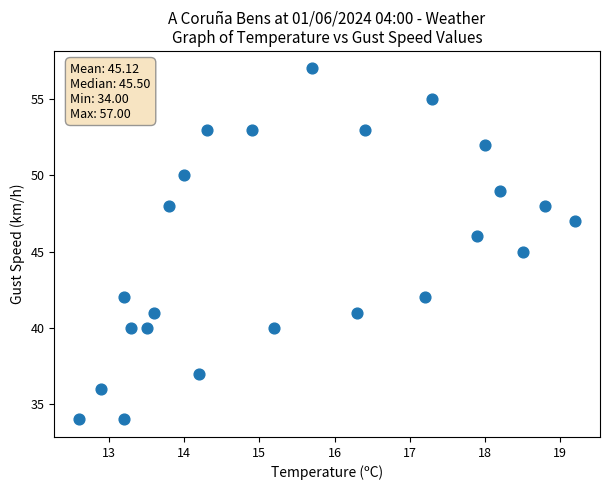

What is the range of Y values (max minus min)?

23